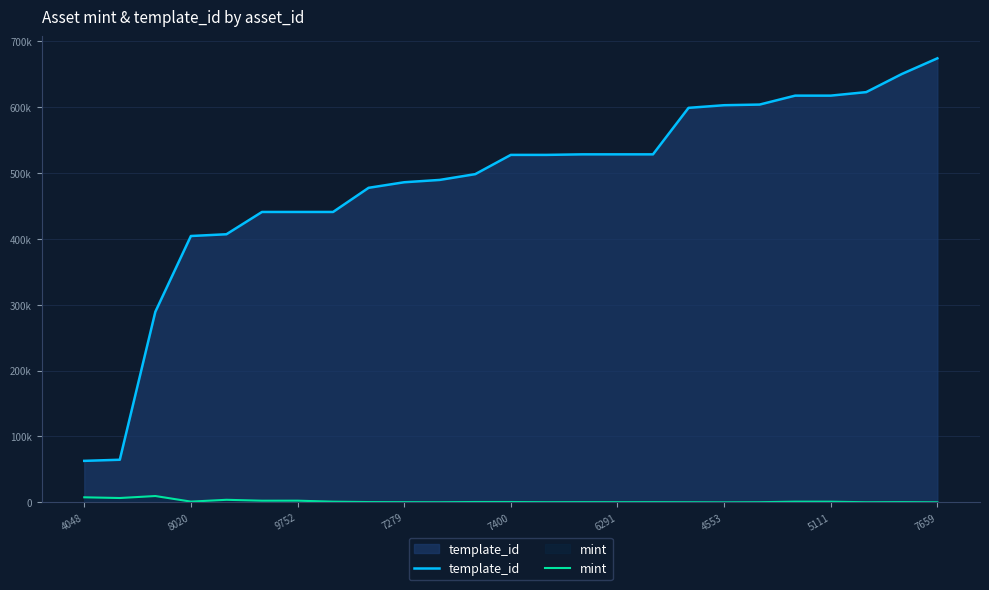

The value of template_id at 10 is 489525. True or false?

True